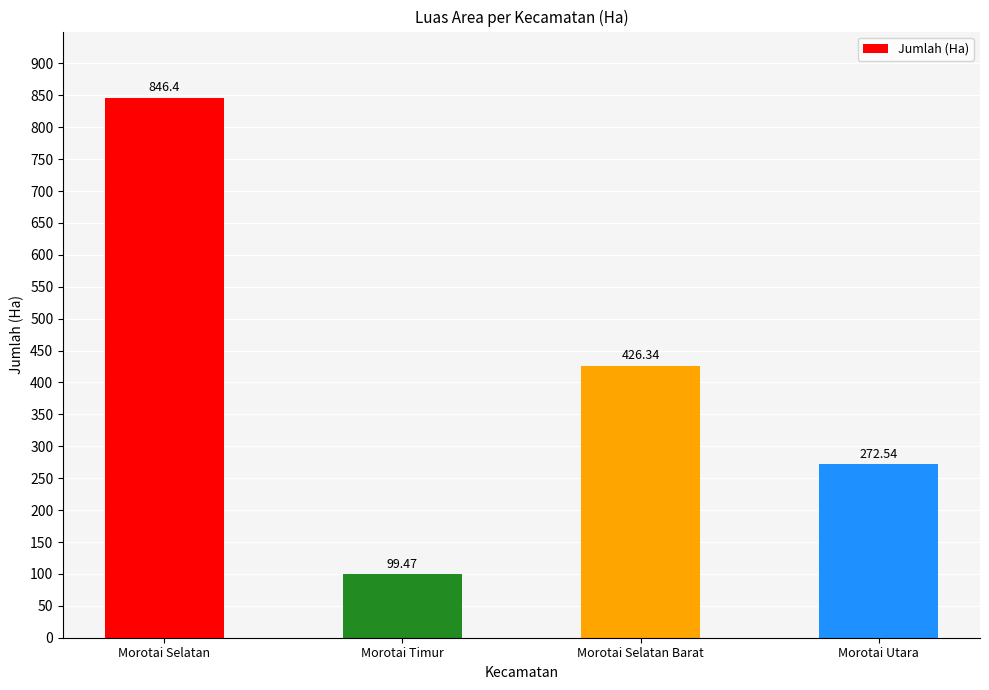

What is the maximum value shown in the chart?

846.4